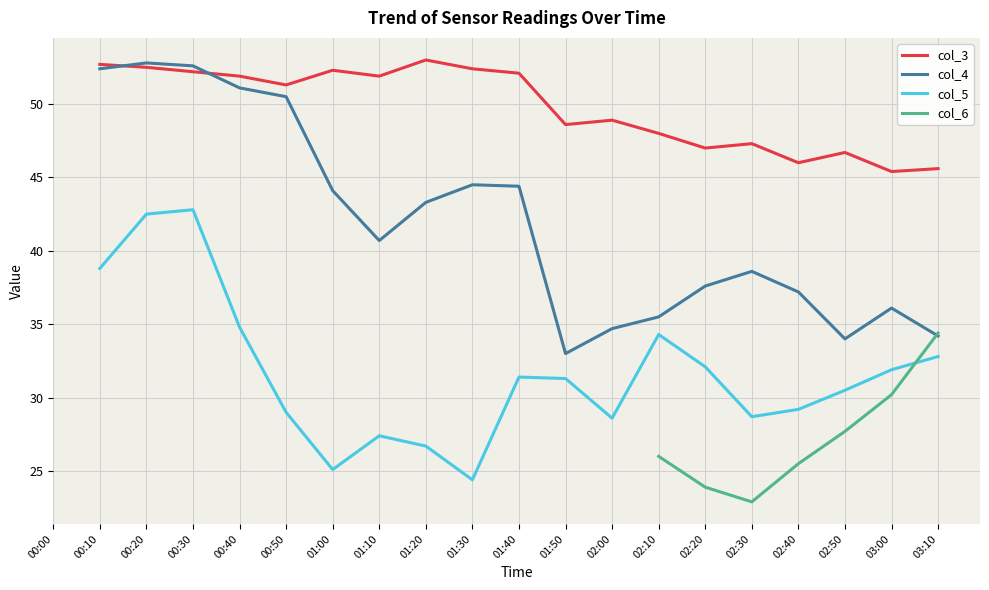

How many data points in col_5 are less than 30?

8